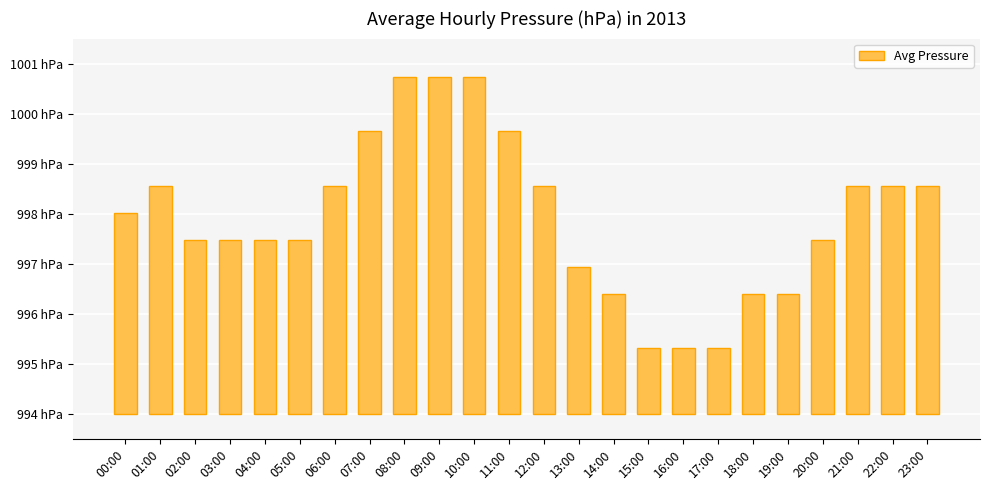

Between 04:00 and 05:00, which is larger?

04:00